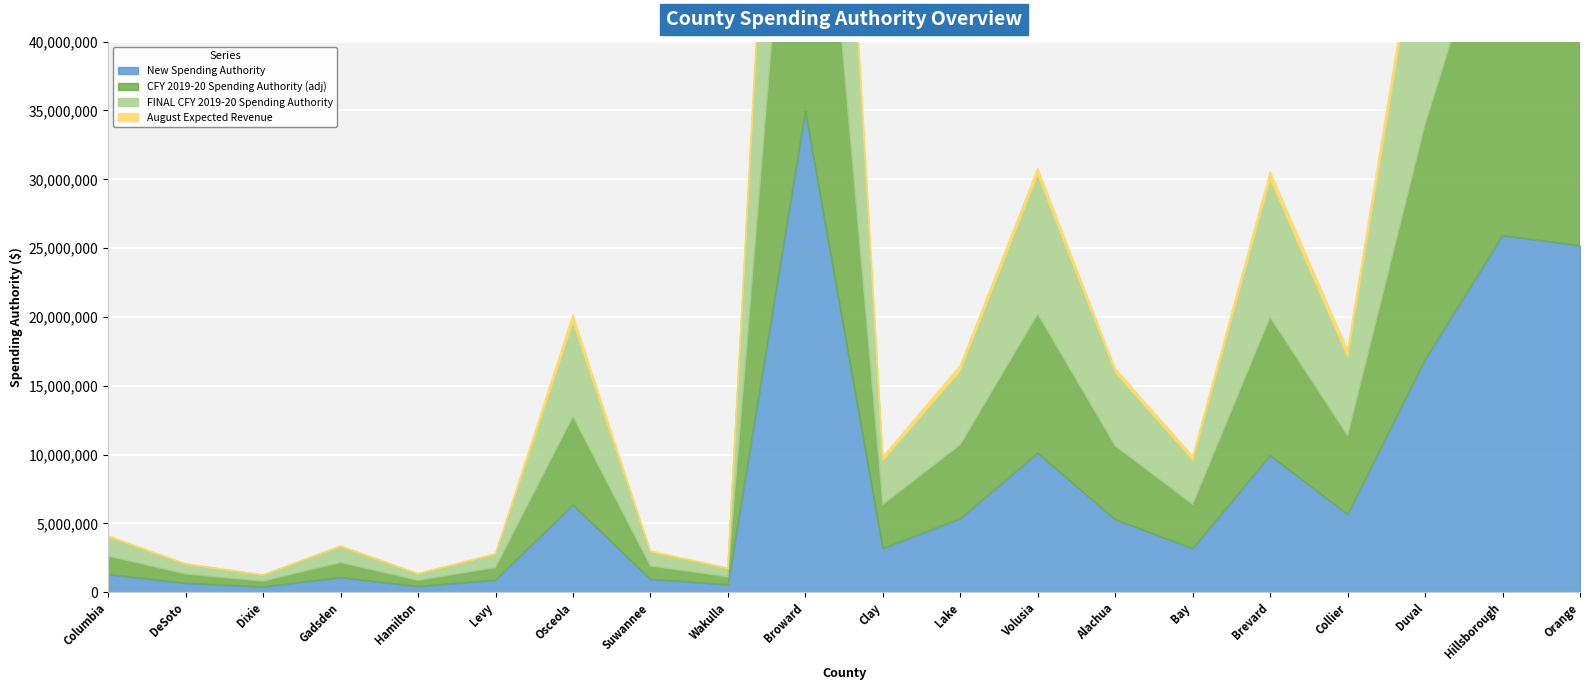

Reading left to right, transcribe all the data shown in this chart.

New Spending Authority: Columbia=1309782	DeSoto=661801	Dixie=403549	Gadsden=1078984	Hamilton=432762	Levy=894161	Osceola=6356022	Suwannee=952560	Wakulla=558756	Broward=34962585	Clay=3188203	Lake=5360658	Volusia=10108026	Alachua=5291998	Bay=3177544	Brevard=9942255	Collier=5662638	Duval=16903585	Hillsborough=25920320	Orange=25185062
CFY 2019-20 Spending Authority (adj): Columbia=1322792	DeSoto=668374	Dixie=407557	Gadsden=1089701	Hamilton=437061	Levy=903042	Osceola=6419155	Suwannee=962022	Wakulla=564306	Broward=34962585	Clay=3188203	Lake=5360658	Volusia=10108026	Alachua=5344562	Bay=3209106	Brevard=10041009	Collier=5718884	Duval=17071484	Hillsborough=26177780	Orange=25435219
FINAL CFY 2019-20 Spending Authority: Columbia=1411122	DeSoto=713006	Dixie=434772	Gadsden=1162467	Hamilton=466245	Levy=963344	Osceola=6847800	Suwannee=1026261	Wakulla=601988	Broward=34962585	Clay=3188203	Lake=5360658	Volusia=10108026	Alachua=5344562	Bay=3209106	Brevard=10041009	Collier=5718884	Duval=17071484	Hillsborough=26177780	Orange=25435219
August Expected Revenue: Columbia=67607	DeSoto=37000	Dixie=13000	Gadsden=47841	Hamilton=30829	Levy=55000	Osceola=536763	Suwannee=70000	Wakulla=33000	Broward=2300000	Clay=277000	Lake=390000	Volusia=475000	Alachua=275000	Bay=290000	Brevard=536025	Collier=508397	Duval=1100000	Hillsborough=1870633	Orange=2300000